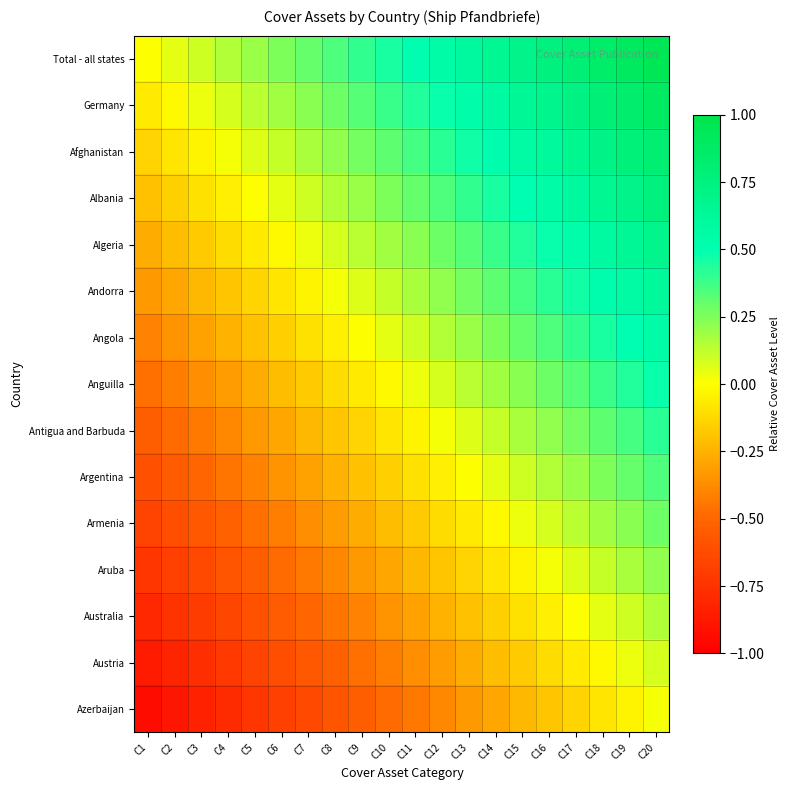

Reading left to right, list all the values displayed in this chart.

Total - all states: C1=0.0	C2=0.1	C3=0.1	C4=0.1	C5=0.2	C6=0.2	C7=0.3	C8=0.3	C9=0.4	C10=0.5	C11=0.5	C12=0.6	C13=0.6	C14=0.7	C15=0.7	C16=0.8	C17=0.8	C18=0.8	C19=0.9	C20=0.9
Germany: C1=-0.1	C2=-0.0	C3=0.0	C4=0.1	C5=0.1	C6=0.2	C7=0.2	C8=0.3	C9=0.3	C10=0.4	C11=0.4	C12=0.5	C13=0.5	C14=0.6	C15=0.6	C16=0.7	C17=0.7	C18=0.8	C19=0.8	C20=0.9
Afghanistan: C1=-0.1	C2=-0.1	C3=-0.0	C4=0.0	C5=0.1	C6=0.1	C7=0.2	C8=0.2	C9=0.3	C10=0.3	C11=0.4	C12=0.4	C13=0.5	C14=0.5	C15=0.6	C16=0.6	C17=0.7	C18=0.7	C19=0.8	C20=0.8
Albania: C1=-0.2	C2=-0.2	C3=-0.1	C4=-0.1	C5=0.0	C6=0.0	C7=0.1	C8=0.1	C9=0.2	C10=0.2	C11=0.3	C12=0.4	C13=0.4	C14=0.5	C15=0.5	C16=0.6	C17=0.6	C18=0.6	C19=0.7	C20=0.8
Algeria: C1=-0.3	C2=-0.2	C3=-0.2	C4=-0.1	C5=-0.1	C6=-0.0	C7=0.0	C8=0.1	C9=0.1	C10=0.2	C11=0.2	C12=0.3	C13=0.3	C14=0.4	C15=0.4	C16=0.5	C17=0.5	C18=0.6	C19=0.6	C20=0.7
Andorra: C1=-0.3	C2=-0.3	C3=-0.2	C4=-0.2	C5=-0.1	C6=-0.1	C7=-0.0	C8=0.0	C9=0.1	C10=0.1	C11=0.2	C12=0.2	C13=0.3	C14=0.3	C15=0.4	C16=0.4	C17=0.5	C18=0.5	C19=0.6	C20=0.6
Angola: C1=-0.4	C2=-0.4	C3=-0.3	C4=-0.2	C5=-0.2	C6=-0.2	C7=-0.1	C8=-0.1	C9=0.0	C10=0.0	C11=0.1	C12=0.2	C13=0.2	C14=0.2	C15=0.3	C16=0.3	C17=0.4	C18=0.4	C19=0.5	C20=0.5
Anguilla: C1=-0.5	C2=-0.4	C3=-0.4	C4=-0.3	C5=-0.3	C6=-0.2	C7=-0.2	C8=-0.1	C9=-0.1	C10=-0.0	C11=0.0	C12=0.1	C13=0.1	C14=0.2	C15=0.2	C16=0.3	C17=0.3	C18=0.4	C19=0.4	C20=0.5
Antigua and Barbuda: C1=-0.5	C2=-0.5	C3=-0.4	C4=-0.4	C5=-0.3	C6=-0.3	C7=-0.2	C8=-0.2	C9=-0.1	C10=-0.1	C11=-0.0	C12=0.0	C13=0.1	C14=0.1	C15=0.2	C16=0.2	C17=0.3	C18=0.3	C19=0.4	C20=0.4
Argentina: C1=-0.6	C2=-0.5	C3=-0.5	C4=-0.4	C5=-0.4	C6=-0.3	C7=-0.3	C8=-0.2	C9=-0.2	C10=-0.1	C11=-0.1	C12=-0.0	C13=0.0	C14=0.1	C15=0.1	C16=0.2	C17=0.2	C18=0.2	C19=0.3	C20=0.3
Armenia: C1=-0.7	C2=-0.6	C3=-0.6	C4=-0.5	C5=-0.5	C6=-0.4	C7=-0.4	C8=-0.3	C9=-0.3	C10=-0.2	C11=-0.2	C12=-0.1	C13=-0.1	C14=-0.0	C15=0.0	C16=0.1	C17=0.1	C18=0.2	C19=0.2	C20=0.3
Aruba: C1=-0.7	C2=-0.7	C3=-0.6	C4=-0.6	C5=-0.5	C6=-0.5	C7=-0.4	C8=-0.4	C9=-0.3	C10=-0.3	C11=-0.2	C12=-0.2	C13=-0.1	C14=-0.1	C15=-0.0	C16=0.0	C17=0.1	C18=0.1	C19=0.2	C20=0.2
Australia: C1=-0.8	C2=-0.8	C3=-0.7	C4=-0.7	C5=-0.6	C6=-0.6	C7=-0.5	C8=-0.5	C9=-0.4	C10=-0.4	C11=-0.3	C12=-0.2	C13=-0.2	C14=-0.2	C15=-0.1	C16=-0.1	C17=0.0	C18=0.0	C19=0.1	C20=0.1
Austria: C1=-0.9	C2=-0.8	C3=-0.8	C4=-0.7	C5=-0.7	C6=-0.6	C7=-0.6	C8=-0.5	C9=-0.5	C10=-0.4	C11=-0.4	C12=-0.3	C13=-0.3	C14=-0.2	C15=-0.2	C16=-0.1	C17=-0.1	C18=-0.0	C19=0.0	C20=0.1
Azerbaijan: C1=-0.9	C2=-0.9	C3=-0.8	C4=-0.8	C5=-0.7	C6=-0.7	C7=-0.6	C8=-0.6	C9=-0.5	C10=-0.5	C11=-0.4	C12=-0.4	C13=-0.3	C14=-0.3	C15=-0.2	C16=-0.2	C17=-0.1	C18=-0.1	C19=-0.0	C20=0.0